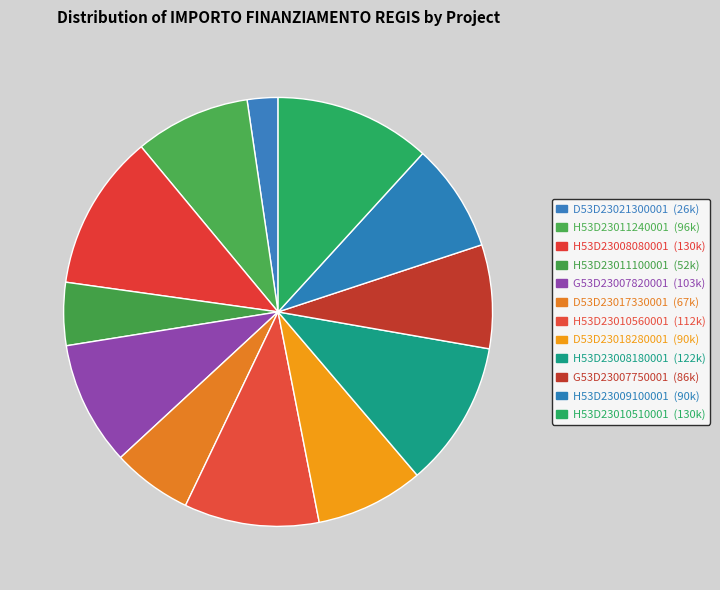

To the nearest percent, what is the difference between the largest and smallest slice percentages?

9%